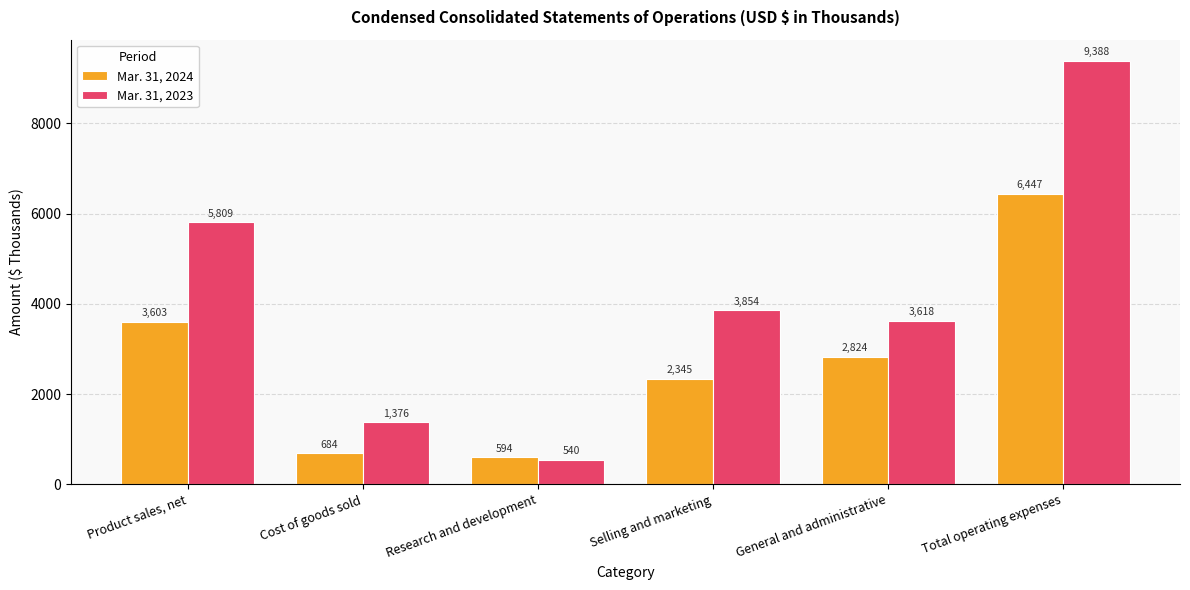

Which series has the widest spread of values?

Mar. 31, 2023